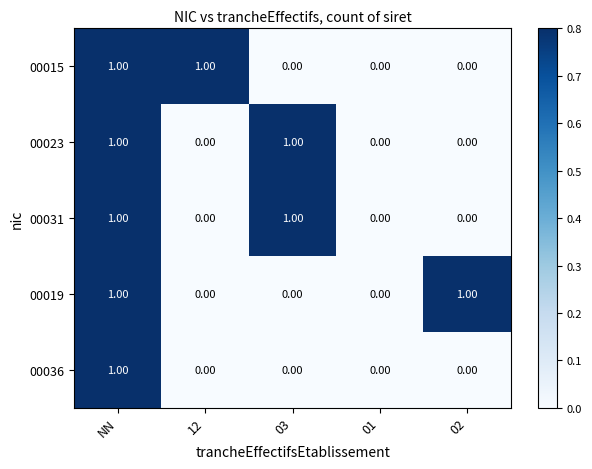

At which category is the sum across all series the highest?

NN